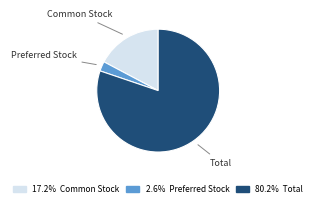

Is there a majority slice in this chart?

Yes